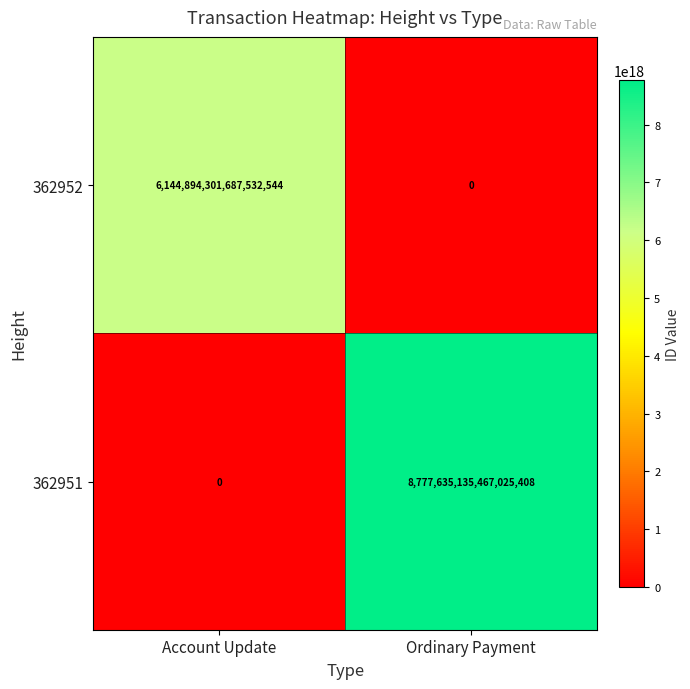

At Account Update, list the series in order from smallest to largest.

362951, 362952